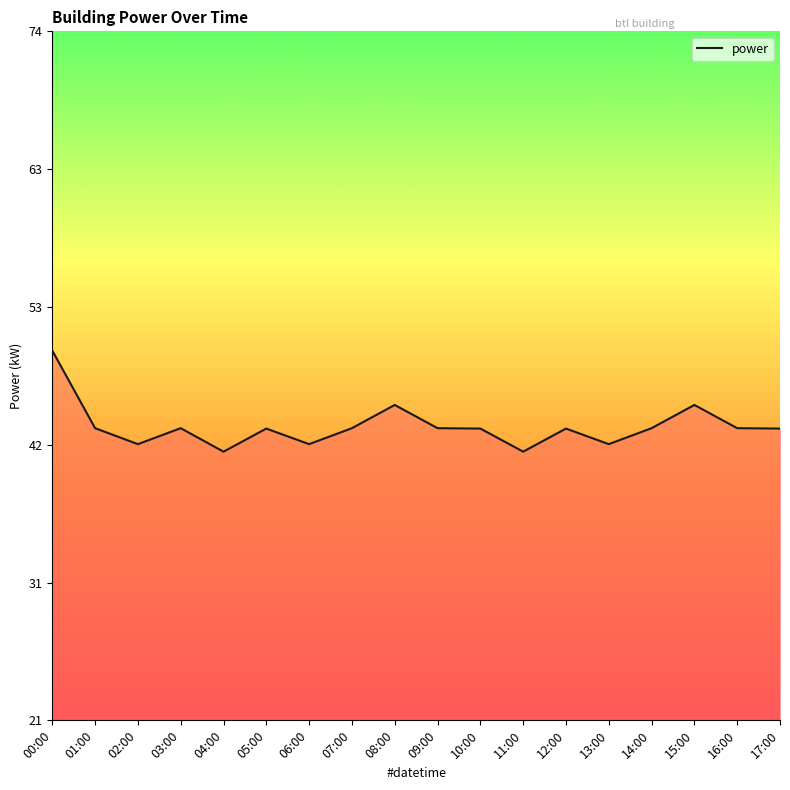

How many lines are shown in the chart?

1